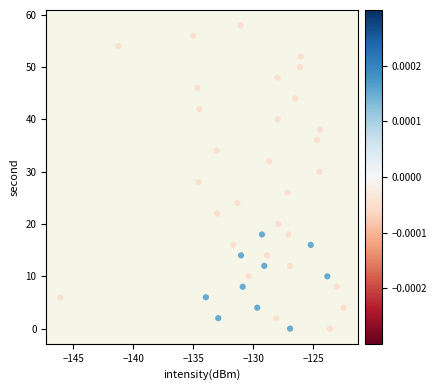

Count the number of points in this scatter plot.

40